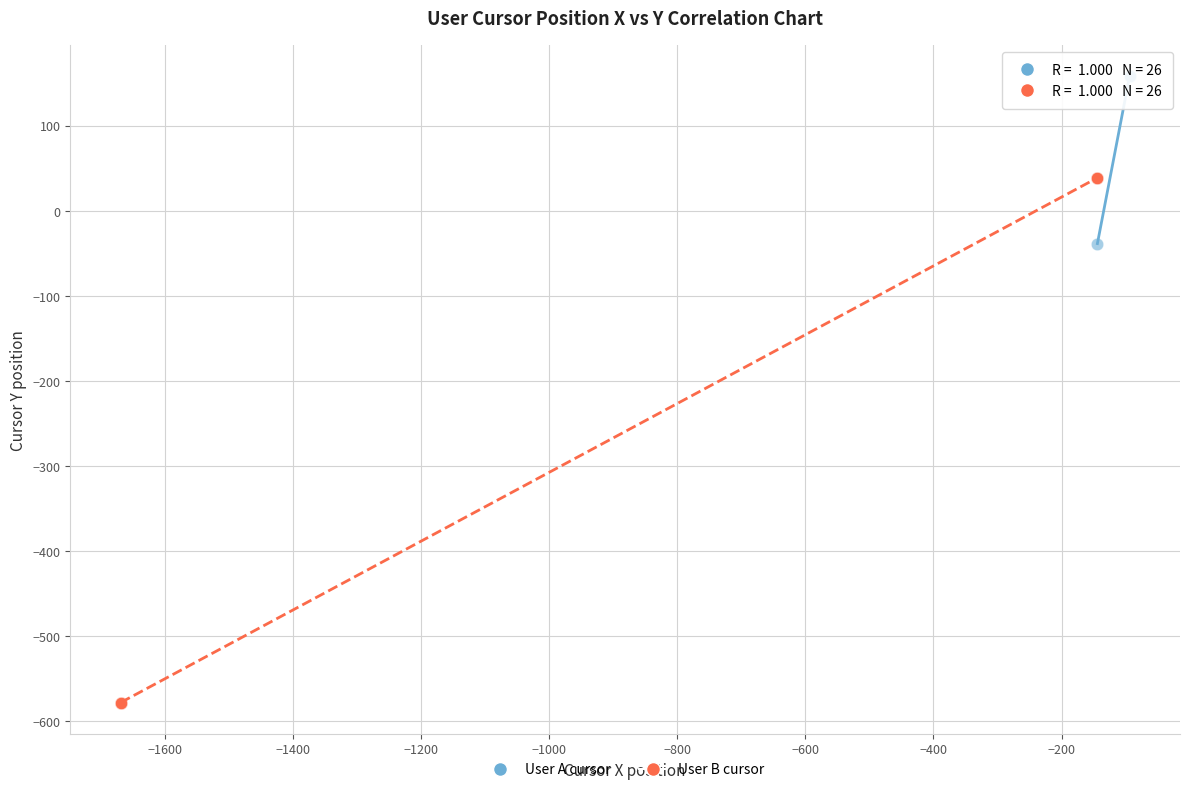

Which series contains the lowest Y value?

User B cursor